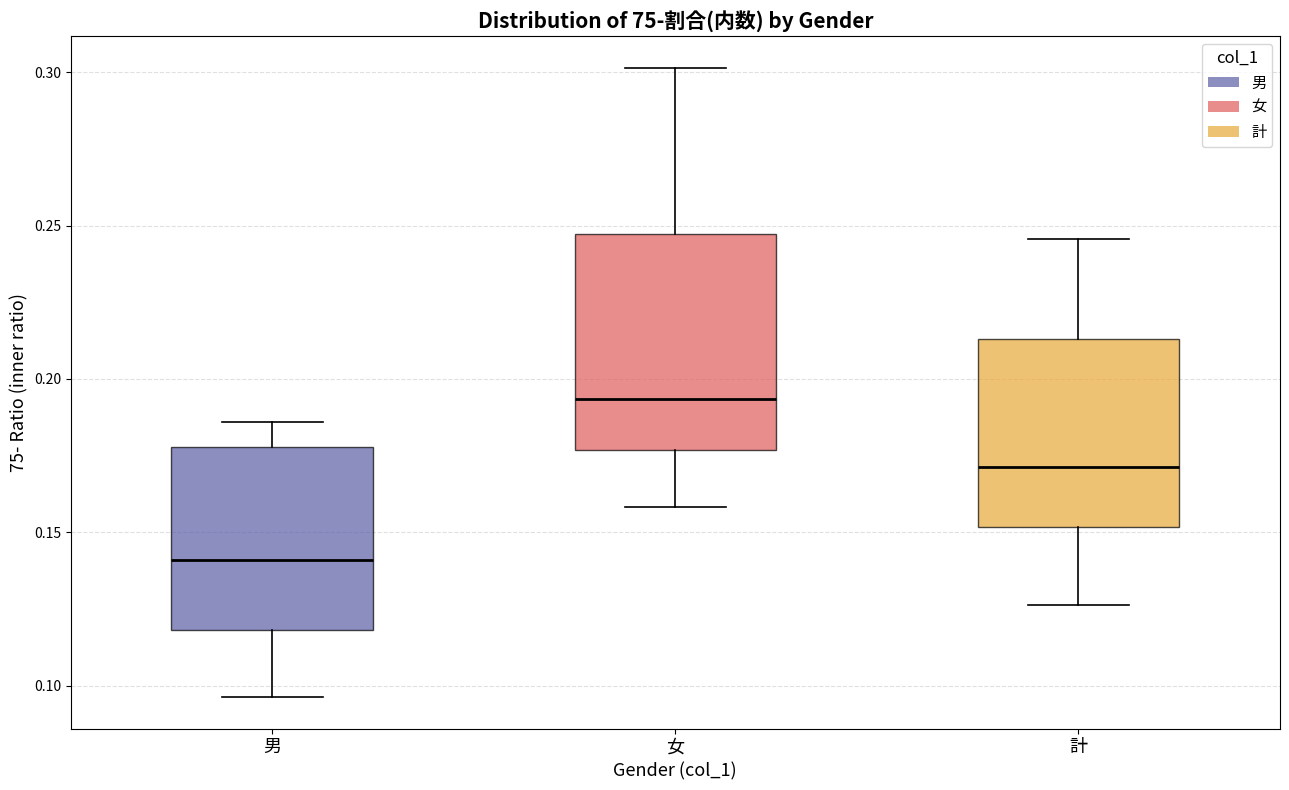

Where does the median line of the box for 女 sit on the y-axis? The values are not printed on the chart, so give them approximately, as read against the axis.

0.195